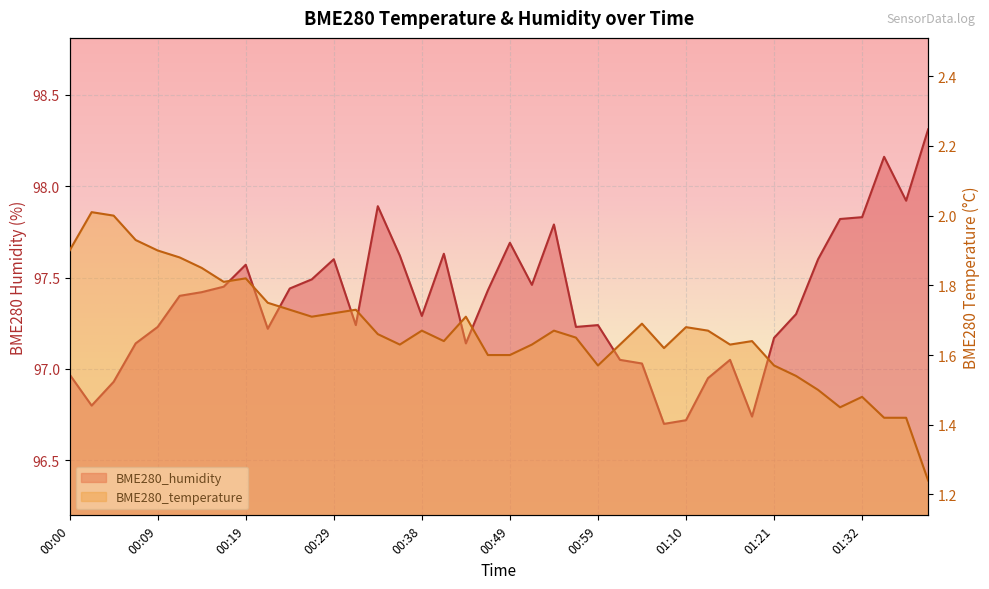

Which has a higher value, 00:19 or 01:32?

00:19